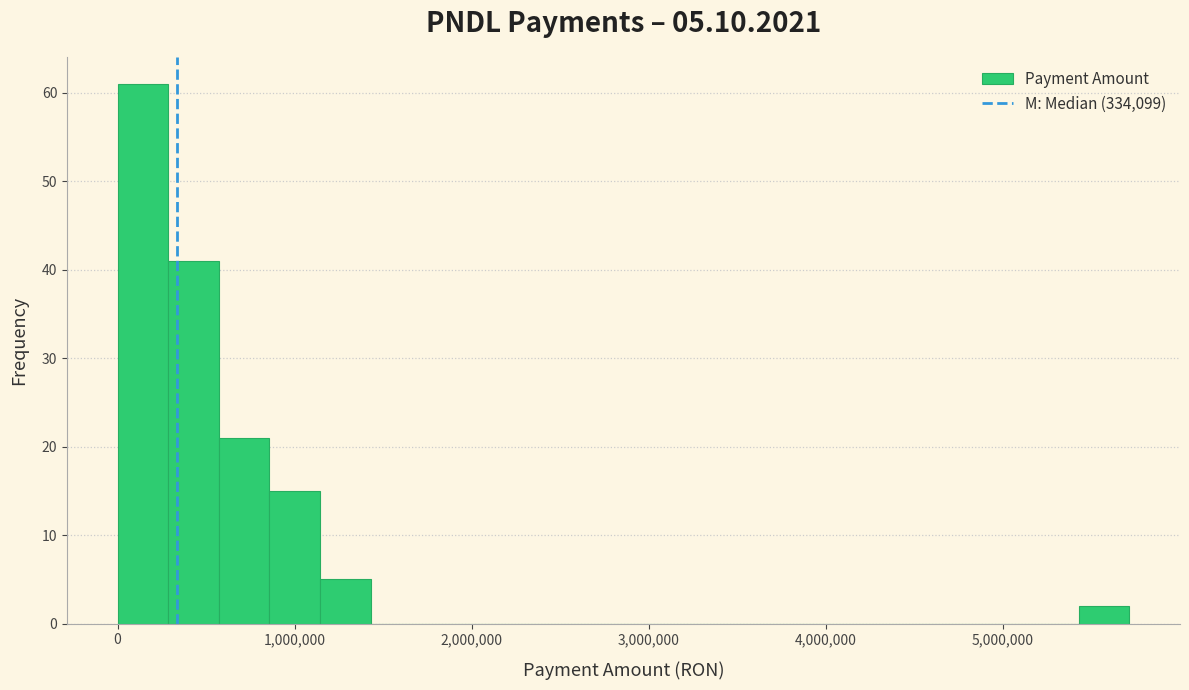

Read against the x-axis, roughly where is the centre of the tallest bar?

100000